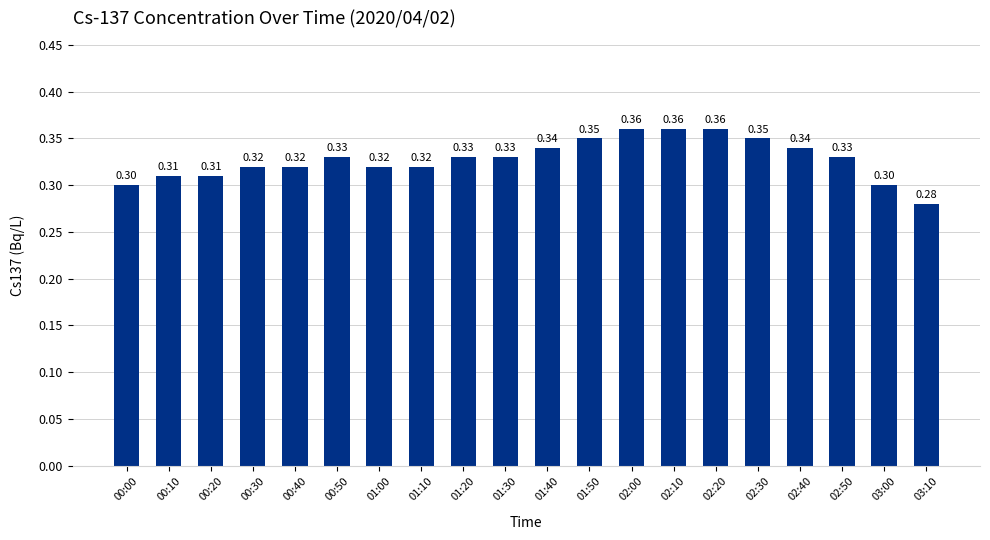

The value at 00:40 is 0.6. True or false?

False